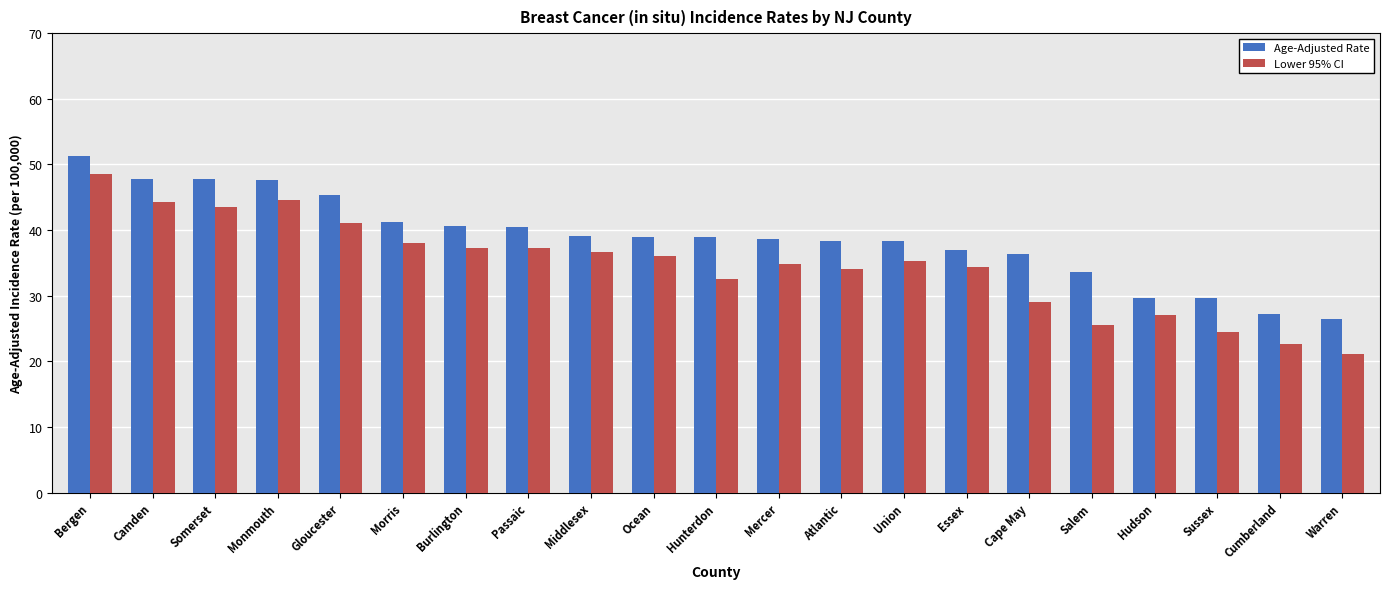

At which label does Lower 95% CI reach its minimum?

Warren